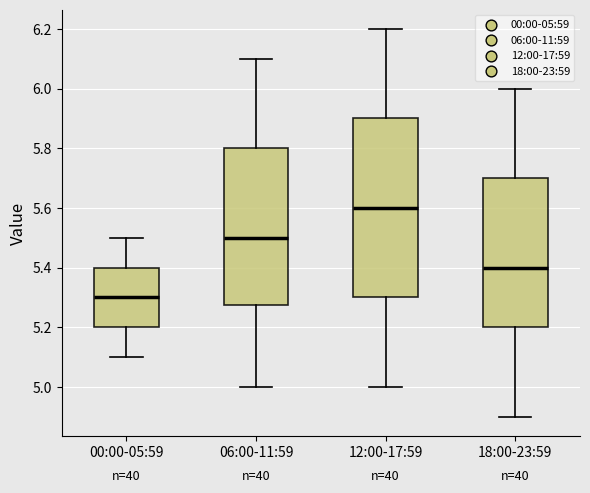

Comparing the boxes themselves (not the whiskers), which one is the tallest?

12:00-17:59